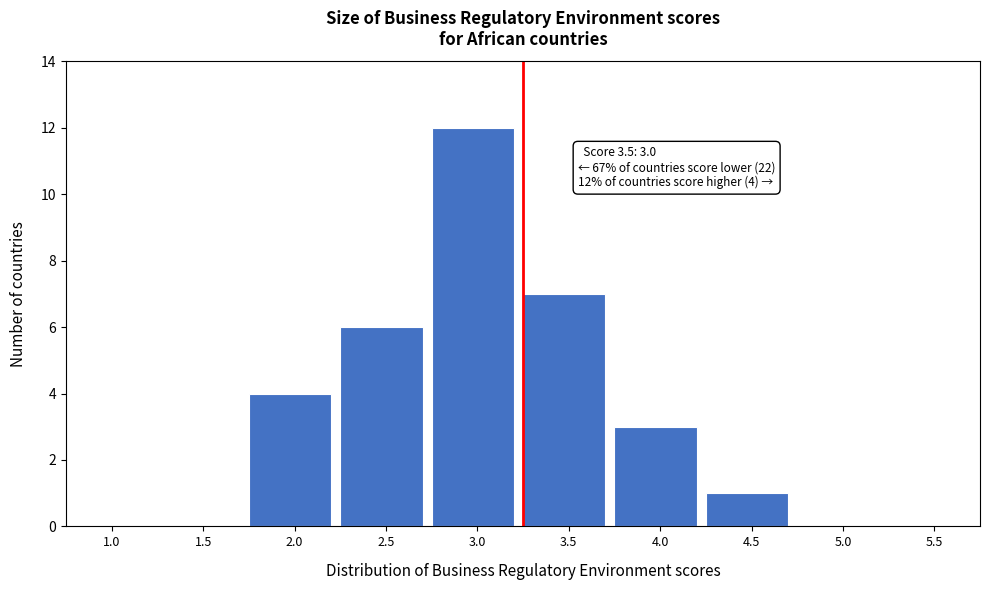

Reading left to right, transcribe all the data shown in this chart.

1.0=0	1.5=0	2.0=4	2.5=6	3.0=12	3.5=7	4.0=3	4.5=1	5.0=0	5.5=0